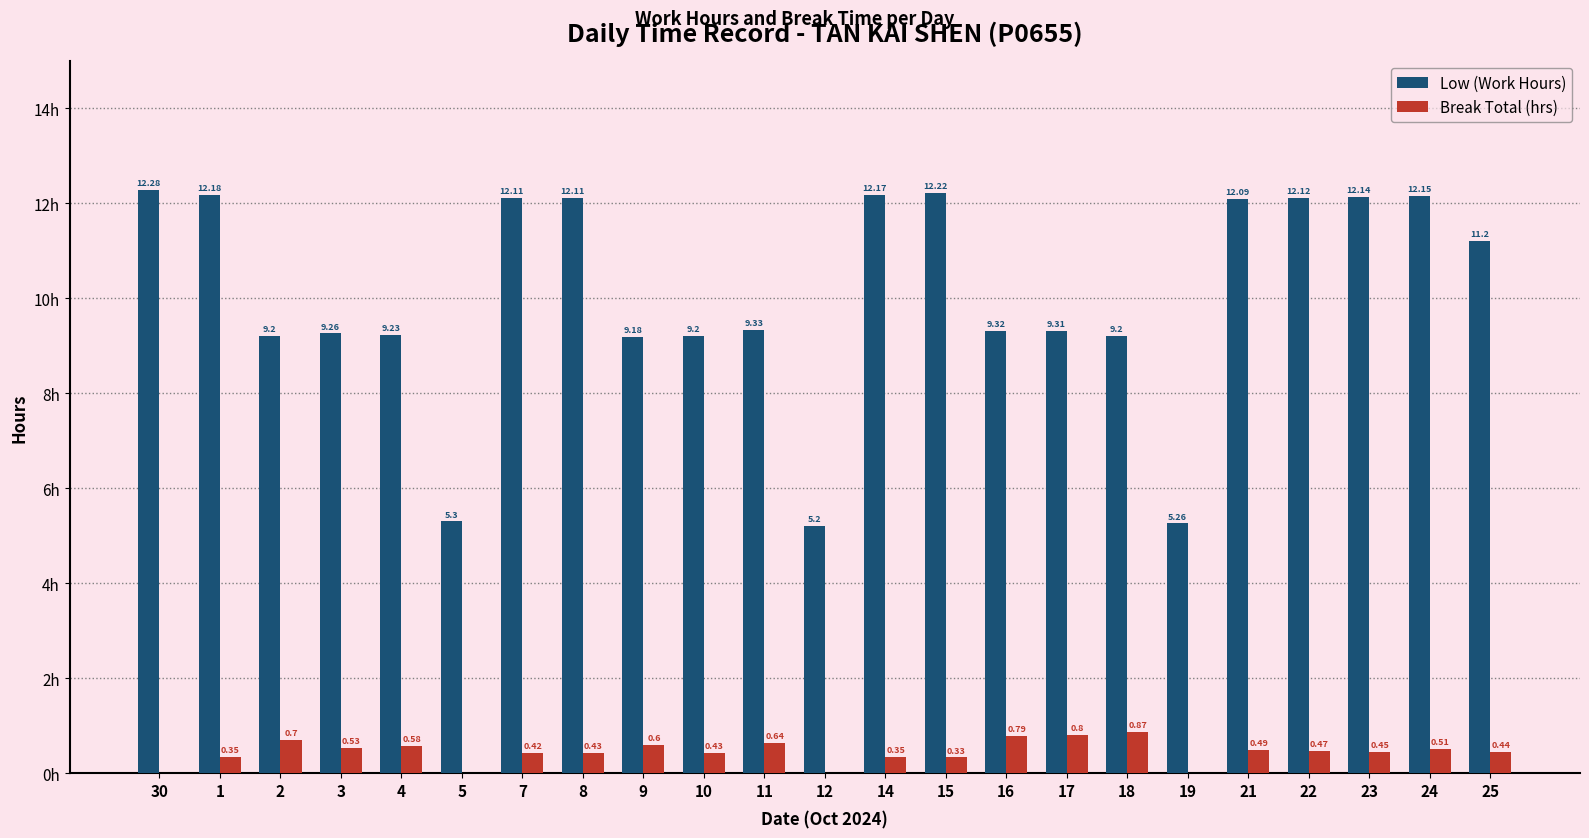

Which series changed the most between 5 and 19?

Low (Work Hours)